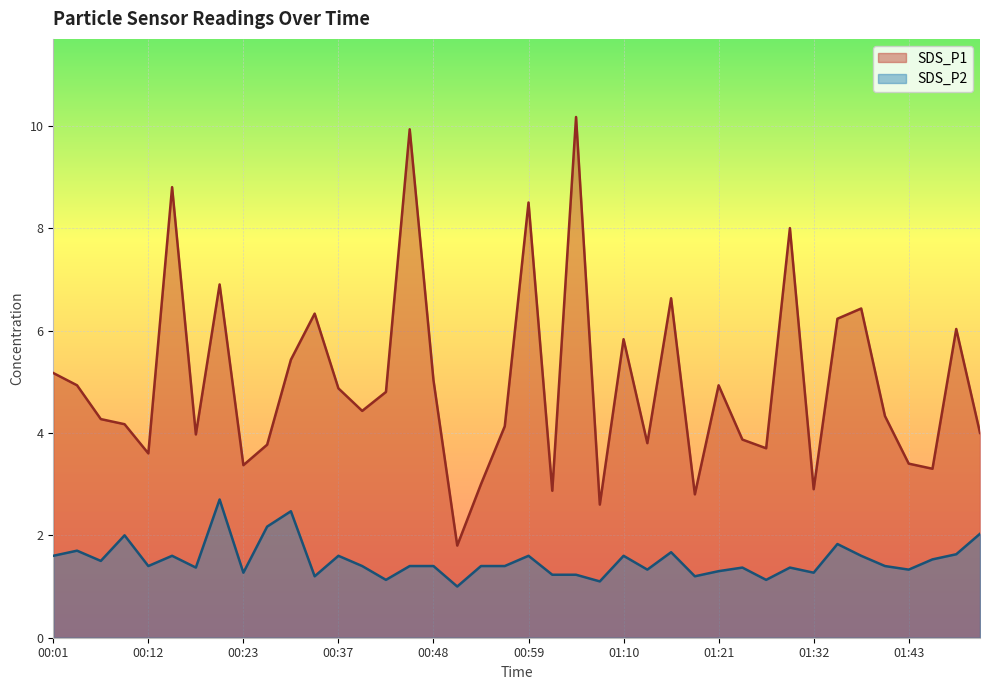

Is it true that SDS_P1 equals 11.2 at 01:15?

False